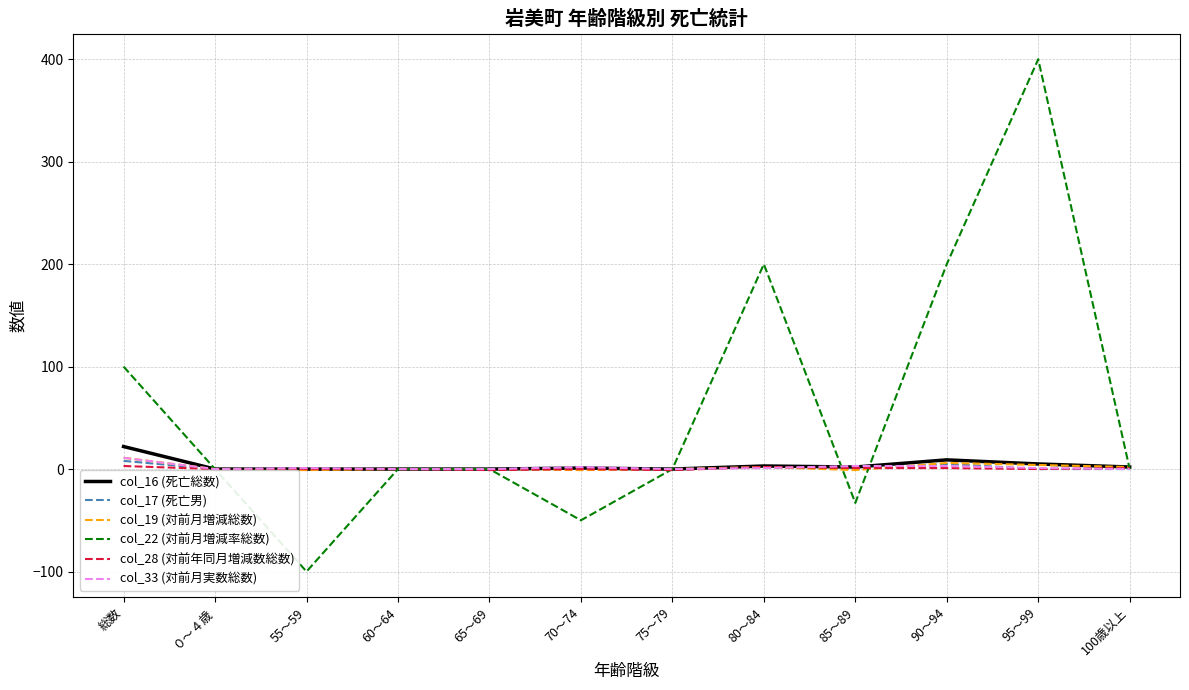

True or false: col_19 (対前月増減総数) has a value of 2 at 80～84.

True